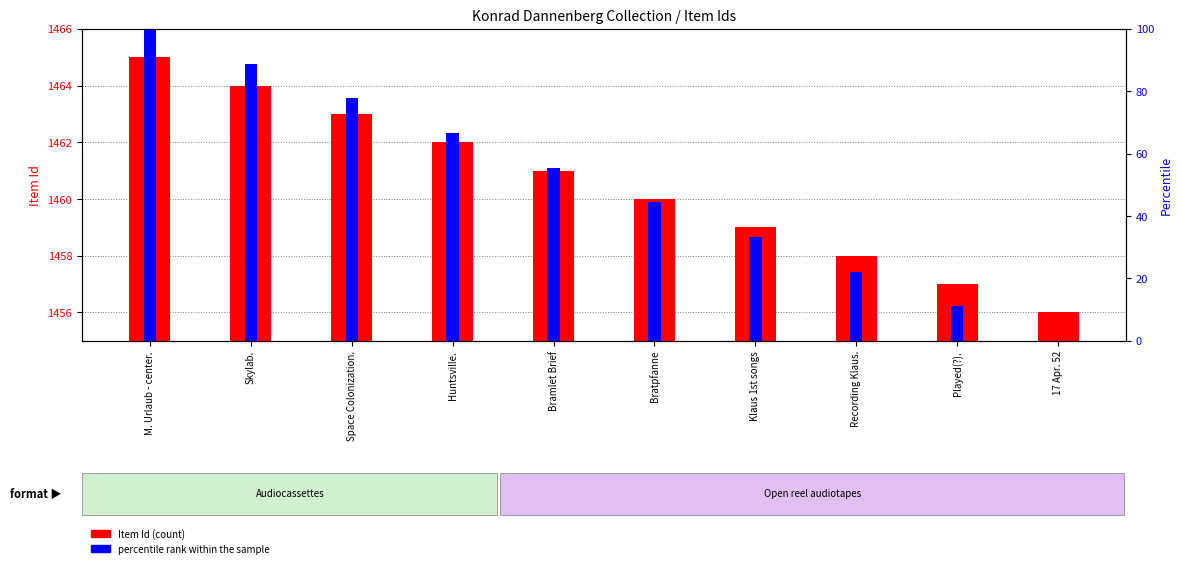

What position from the right is Bratpfanne?

5